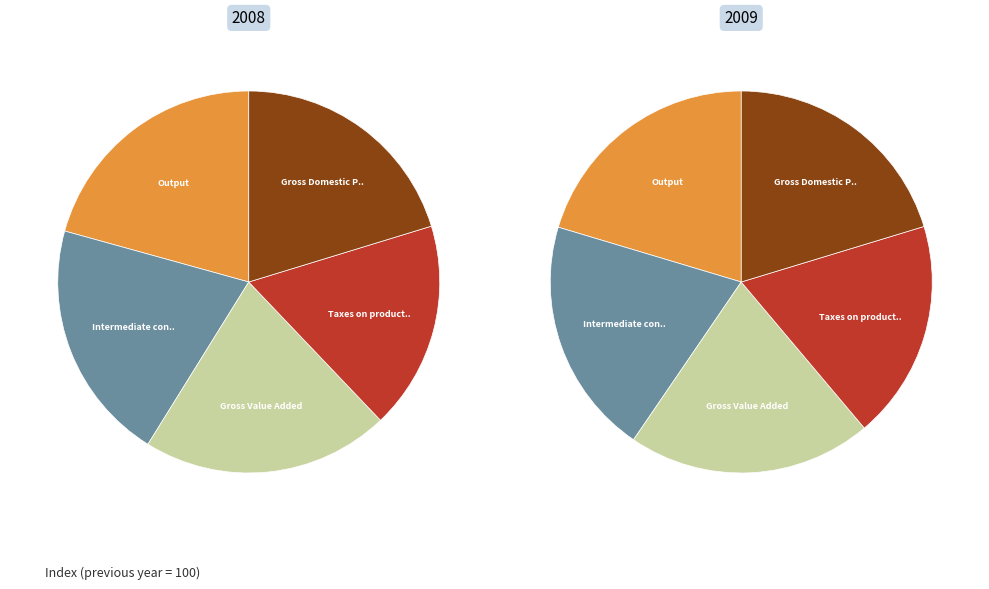

The Taxes on products less subsidies slice represents 18% of the pie. True or false?

True